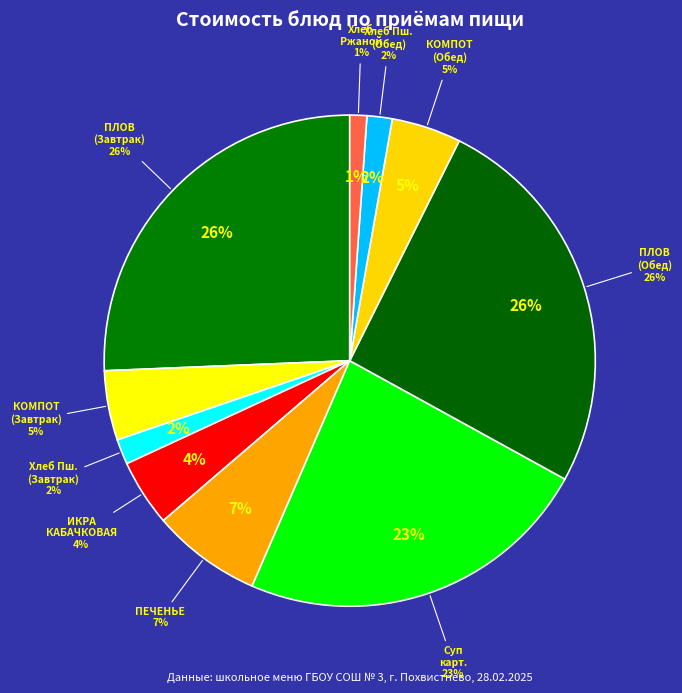

Rank the categories by value from lowest to highest.

Хлеб Ржаной, Хлеб Пшеничный (Завтрак), Хлеб Пшеничный (Обед), ИКРА КАБАЧКОВАЯ КОНСЕРВИРОВАННАЯ, КОМПОТ ИЗ СВЕЖИХ ЯБЛОК (Завтрак), КОМПОТ ИЗ СВЕЖИХ ЯБЛОК (Обед), ПЕЧЕНЬЕ, Суп картофельный с макаронными изделиями, ПЛОВ ИЗ КУРИЦЫ (Завтрак), ПЛОВ ИЗ КУРИЦЫ (Обед)